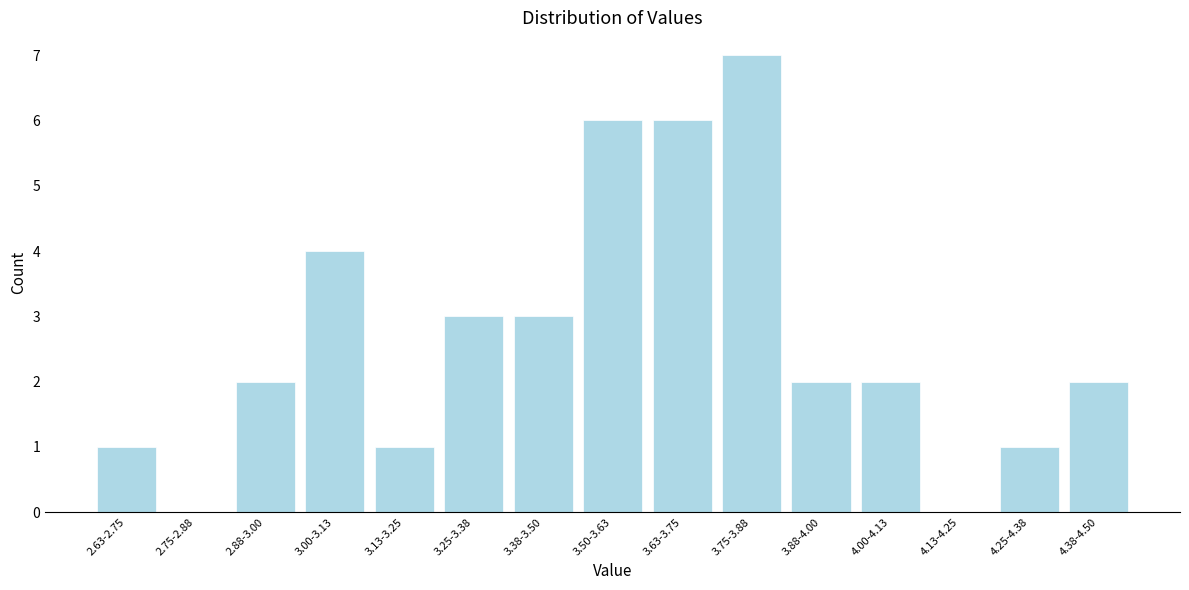

Reading left to right, extract all data points from this chart.

2.63-2.75=1	2.75-2.88=0	2.88-3.00=2	3.00-3.13=4	3.13-3.25=1	3.25-3.38=3	3.38-3.50=3	3.50-3.63=6	3.63-3.75=6	3.75-3.88=7	3.88-4.00=2	4.00-4.13=2	4.13-4.25=0	4.25-4.38=1	4.38-4.50=2